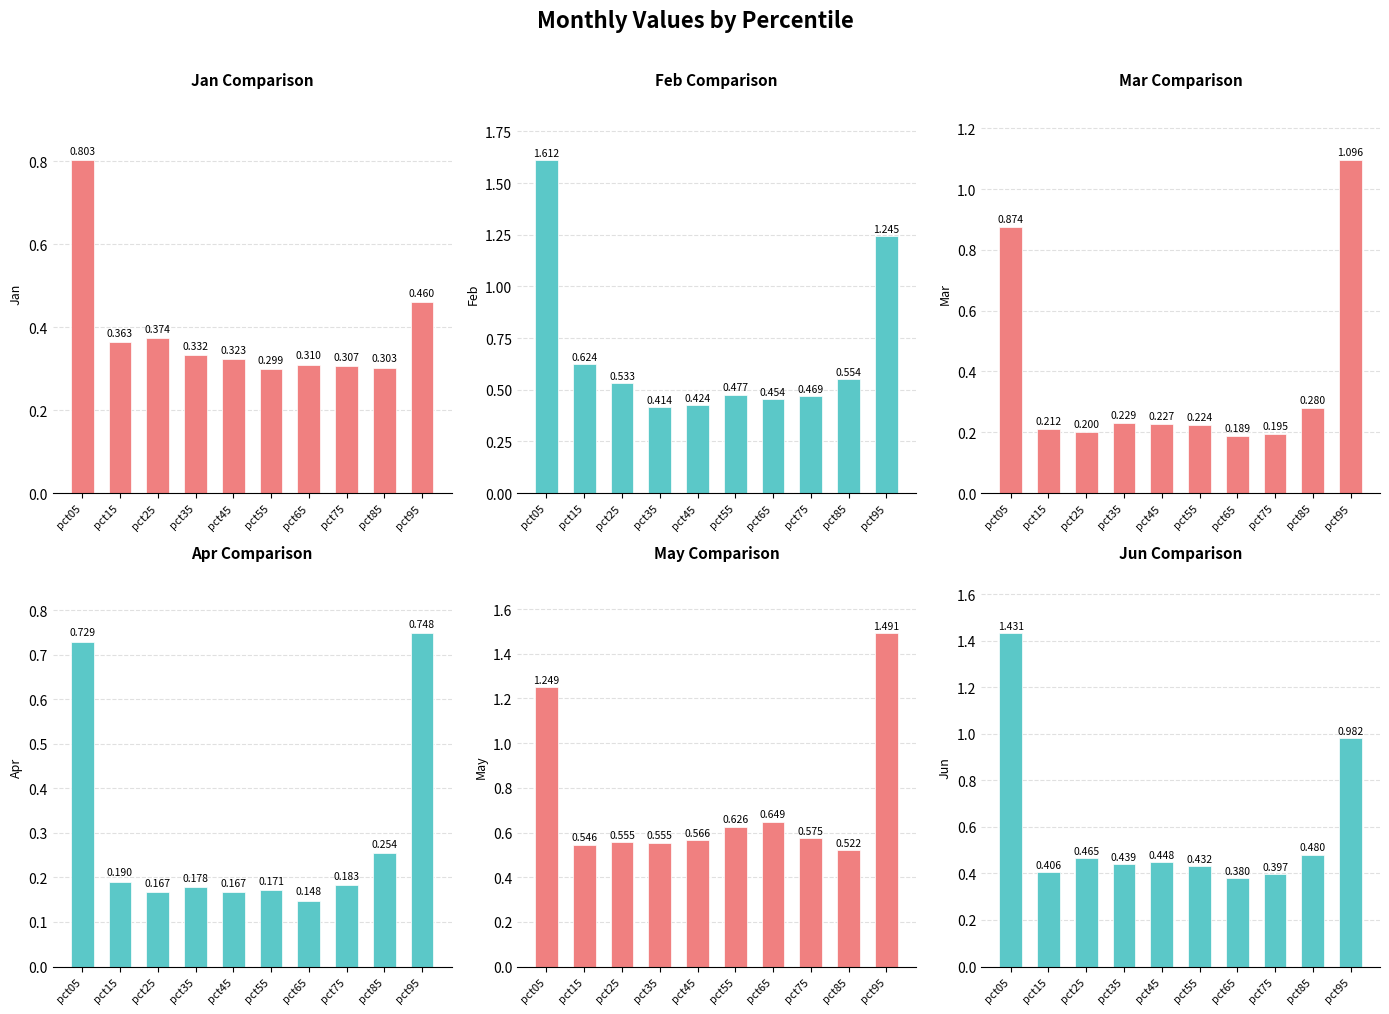

What is the sum of the Apr values at pct25 and pct05?

0.9